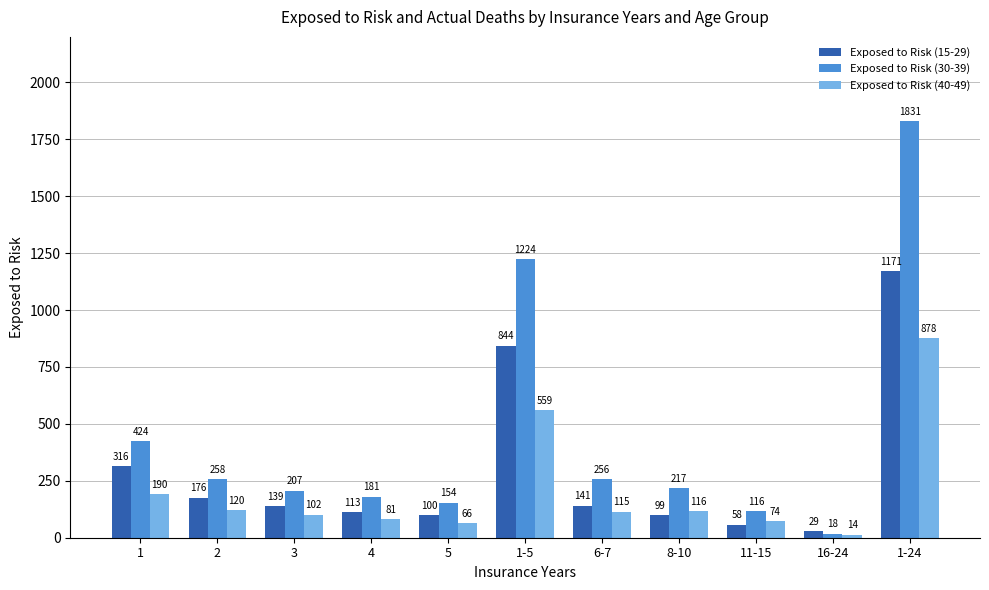

Reading left to right, extract all data points from this chart.

Exposed to Risk (15-29): 1=316	2=176	3=139	4=113	5=100	1-5=844	6-7=141	8-10=99	11-15=58	16-24=29	1-24=1171
Exposed to Risk (30-39): 1=424	2=258	3=207	4=181	5=154	1-5=1224	6-7=256	8-10=217	11-15=116	16-24=18	1-24=1831
Exposed to Risk (40-49): 1=190	2=120	3=102	4=81	5=66	1-5=559	6-7=115	8-10=116	11-15=74	16-24=14	1-24=878